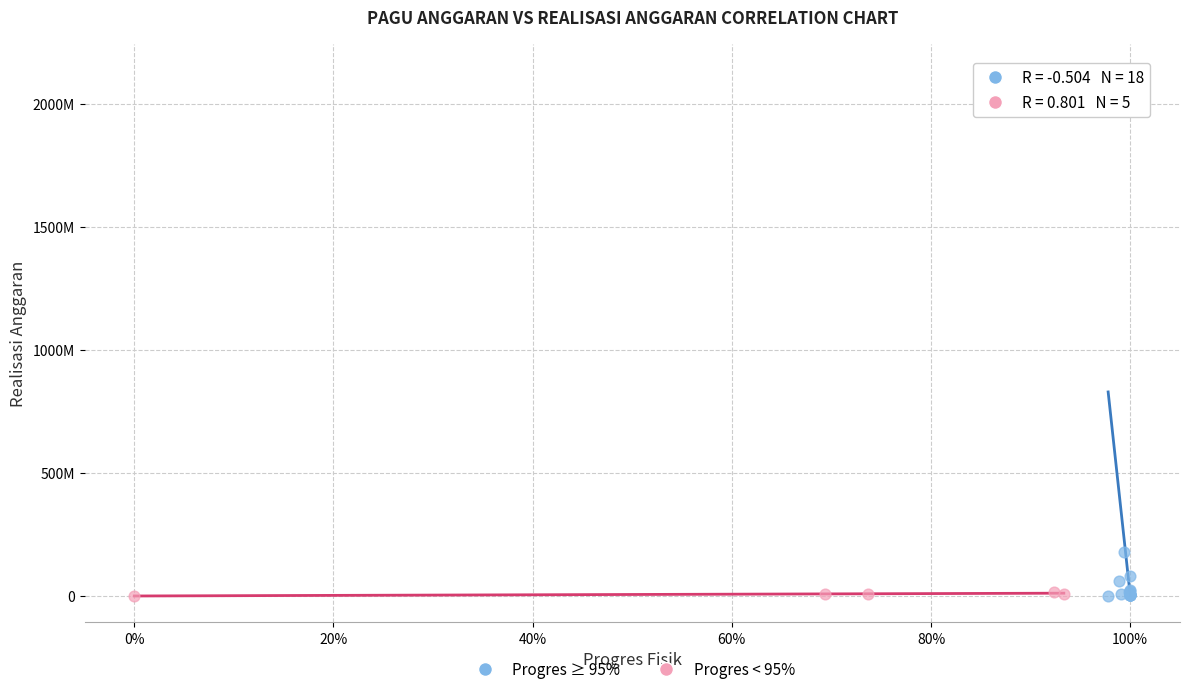

What are all the series names shown in the legend?

Progres ≥ 95%, Progres < 95%